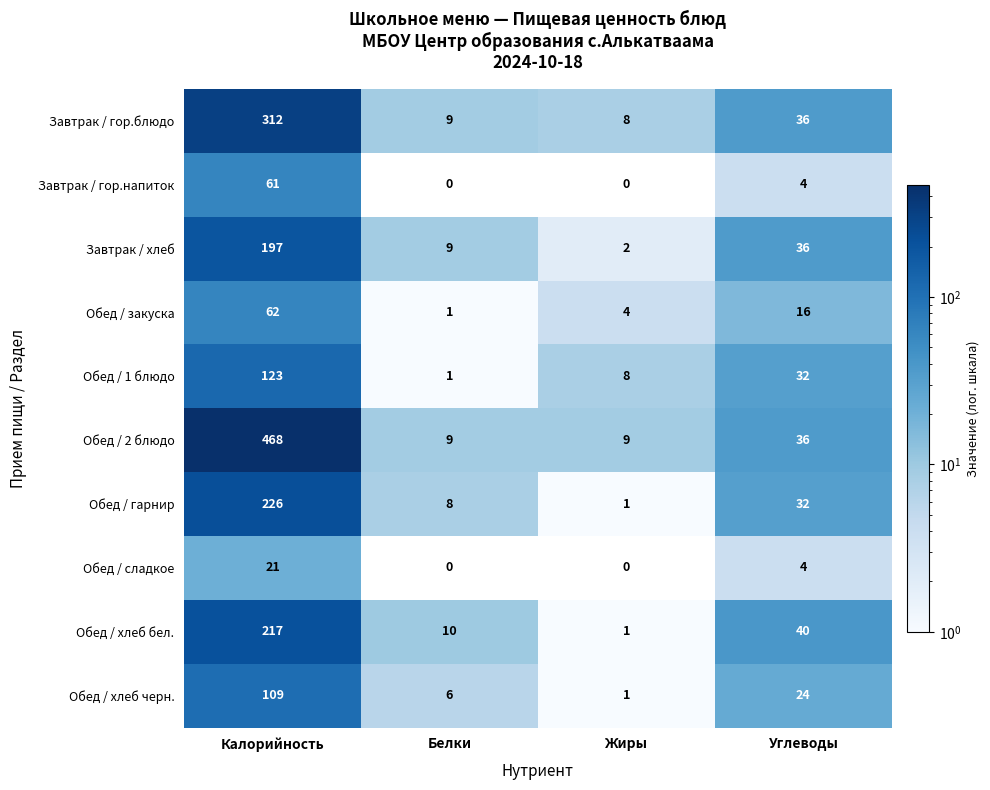

True or false: Обед / 1 блюдо has a value of 32 at Углеводы.

True